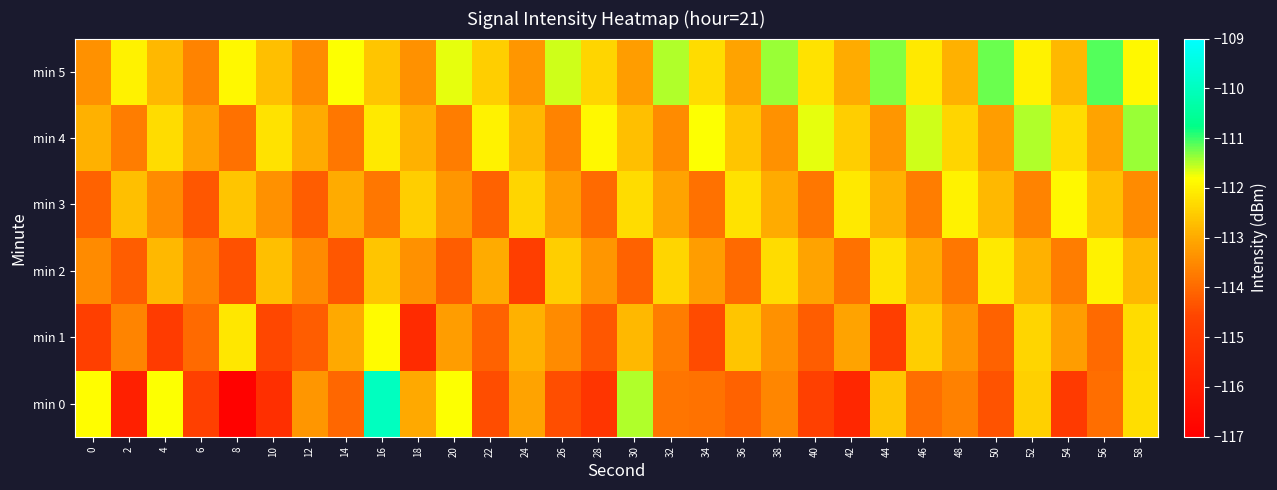

At which category is the sum across all series the highest?

16